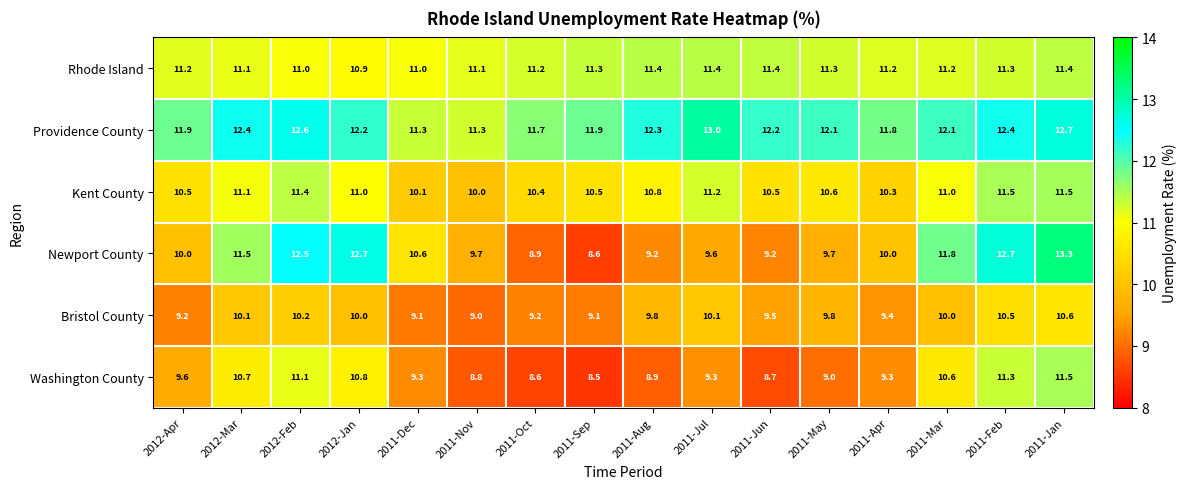

Which series changed the most between 2012-Mar and 2011-Apr?

Newport County